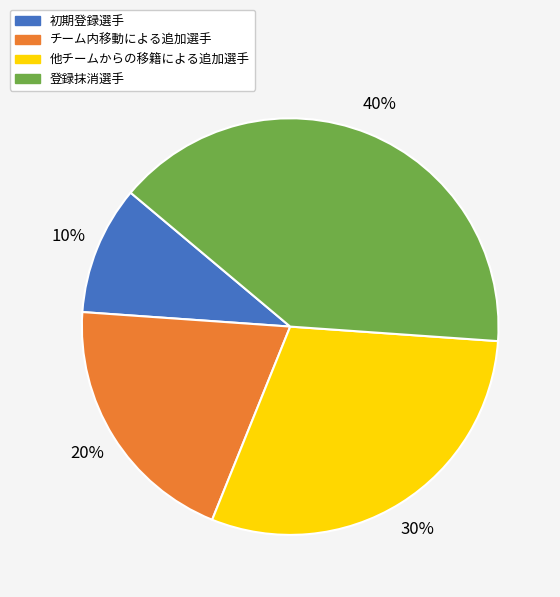

To the nearest percent, what percentage of the pie is 他チームからの移籍による追加選手?

30%